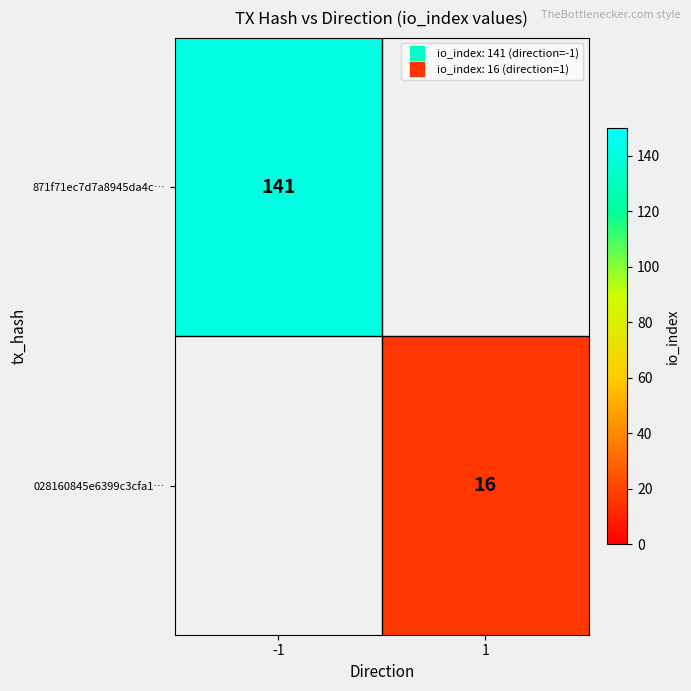

How many data points does each series have?

2